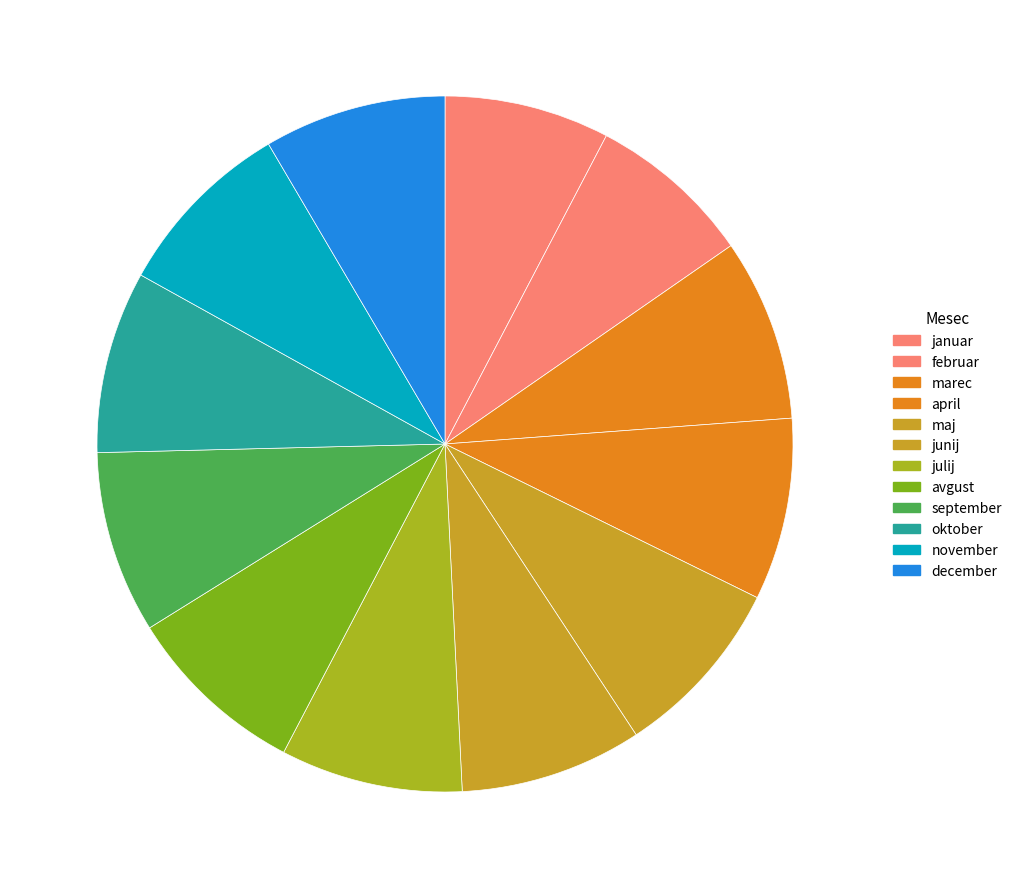

How many segments does this pie chart have?

12